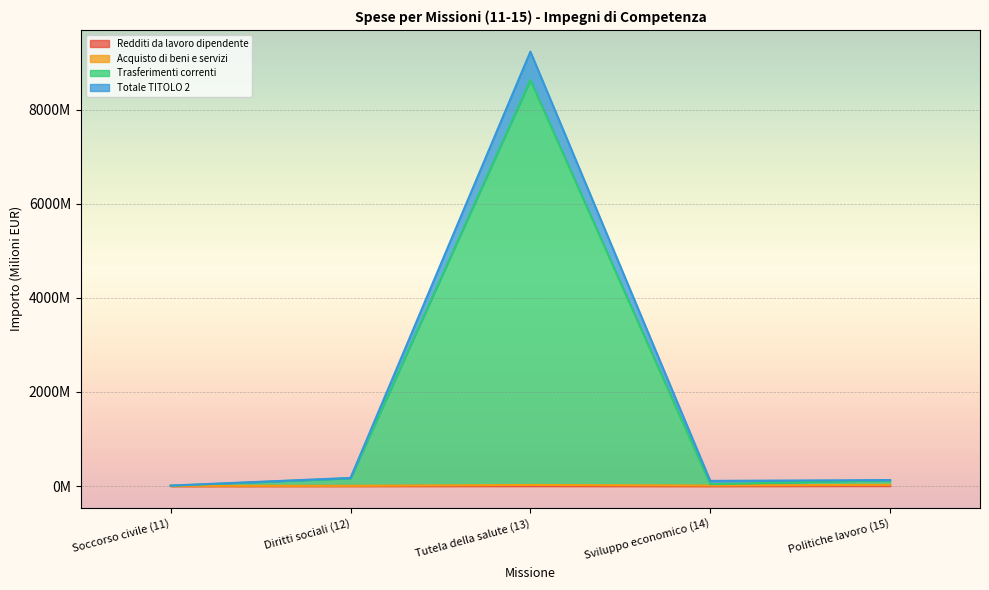

Read the Totale TITOLO 1 value at Sviluppo economico (14).

111.6